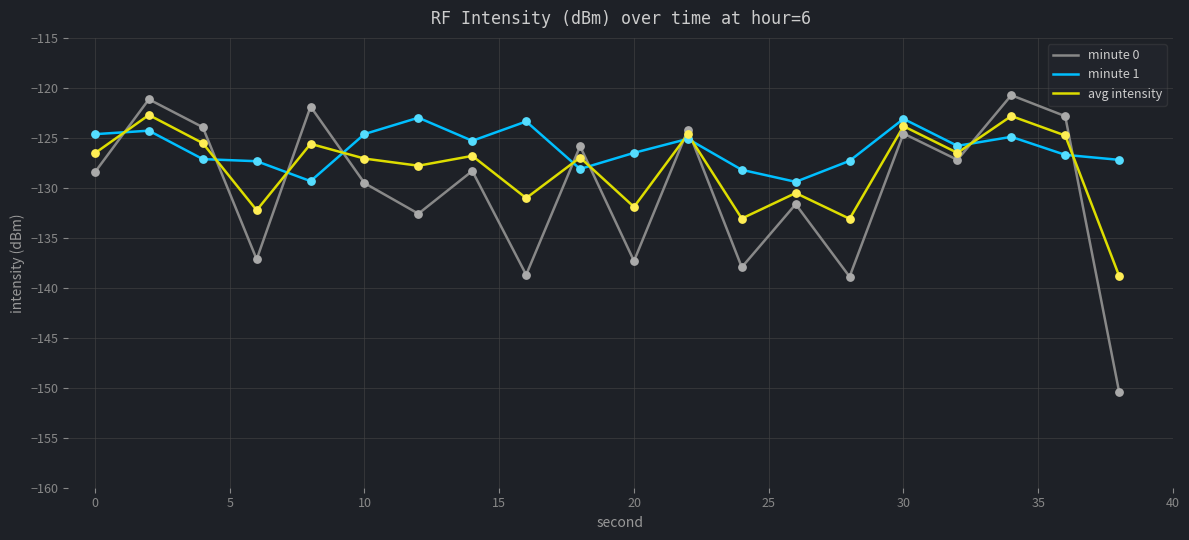

Which series has the largest total across all categories?

minute 1